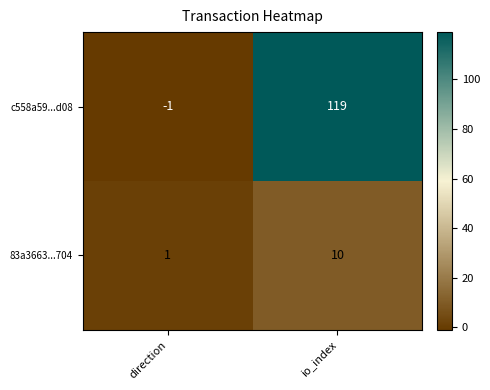

What is the average value of the 83a3663...704 series?

6